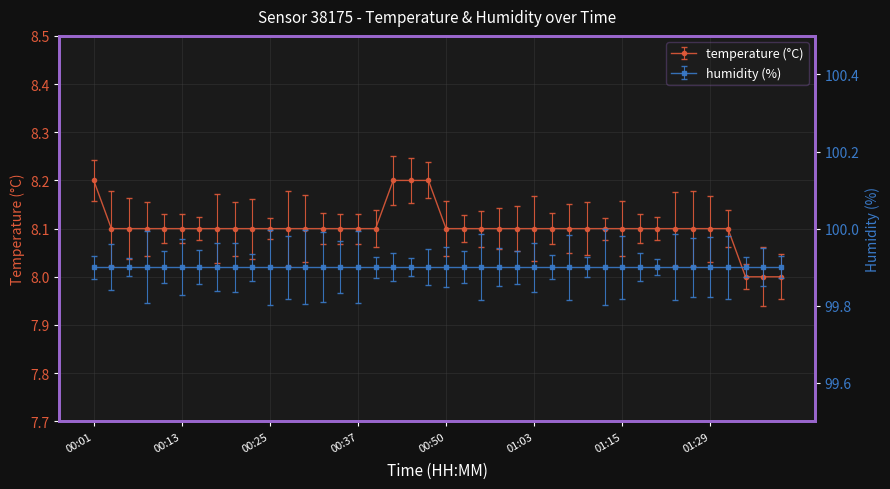

Reading left to right, list all the values displayed in this chart.

00:01=8.2	00:03=8.1	00:06=8.1	00:08=8.1	00:10=8.1	00:13=8.1	00:15=8.1	00:18=8.1	00:20=8.1	00:23=8.1	00:25=8.1	00:28=8.1	00:30=8.1	00:33=8.1	00:35=8.1	00:37=8.1	00:40=8.1	00:42=8.2	00:45=8.2	00:47=8.2	00:50=8.1	00:53=8.1	00:55=8.1	00:58=8.1	01:00=8.1	01:03=8.1	01:05=8.1	01:07=8.1	01:10=8.1	01:12=8.1	01:15=8.1	01:17=8.1	01:20=8.1	01:23=8.1	01:26=8.1	01:29=8.1	01:31=8.1	01:34=8.0	01:36=8.0	01:39=8.0